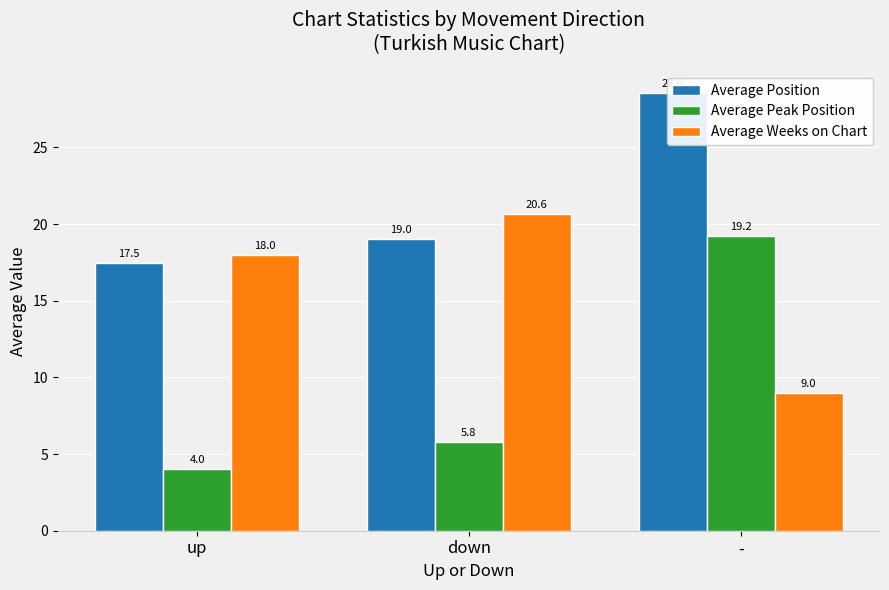

What is the label of the 2nd bar from the right?

down